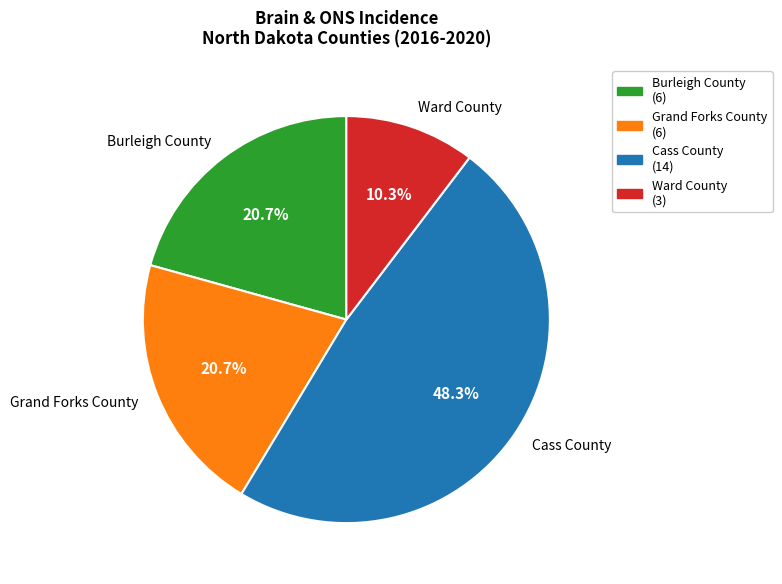

To the nearest percent, what portion does Burleigh County represent?

21%